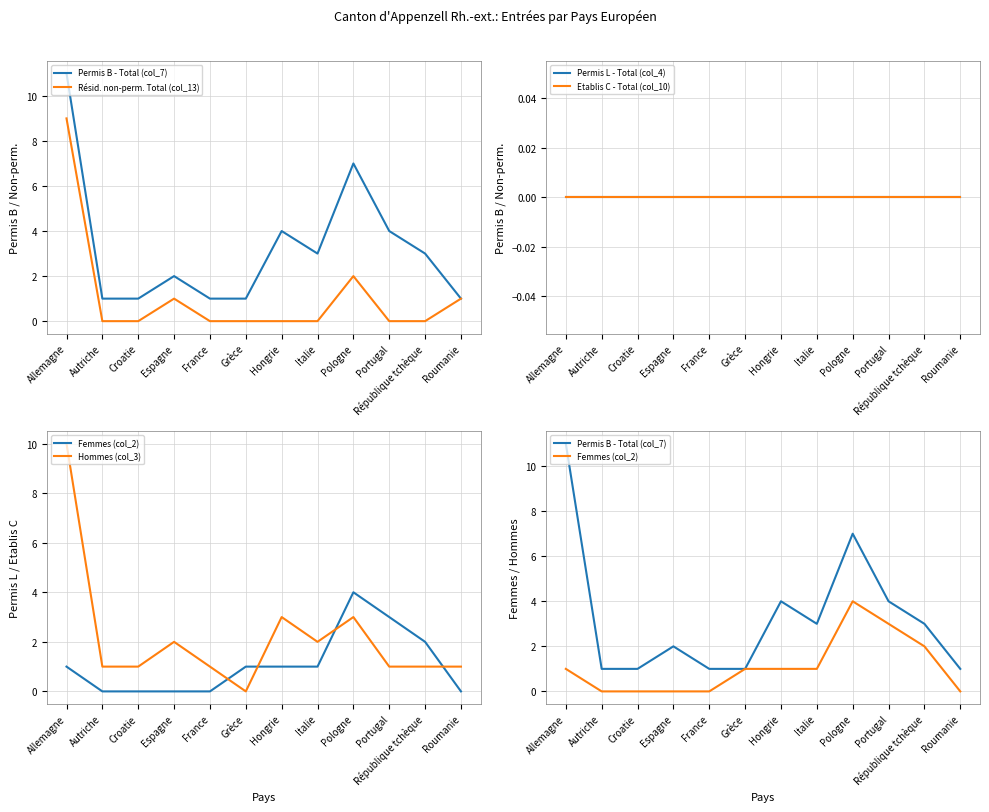

What position from the right is Hongrie?

6